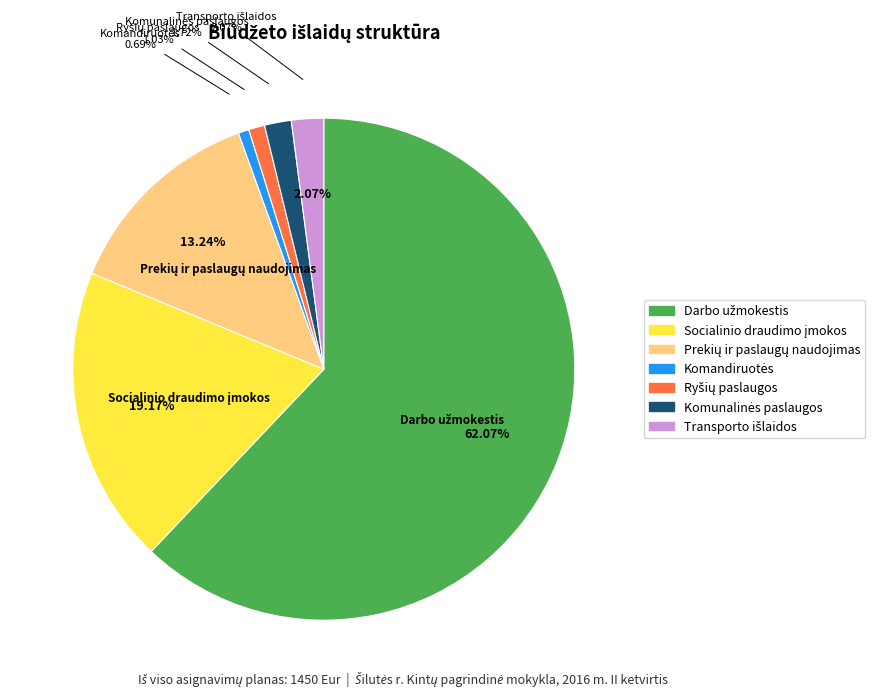

Approximately how many times larger is the value at Komunalinės paslaugos compared to Prekių ir paslaugų naudojimas?

0.1